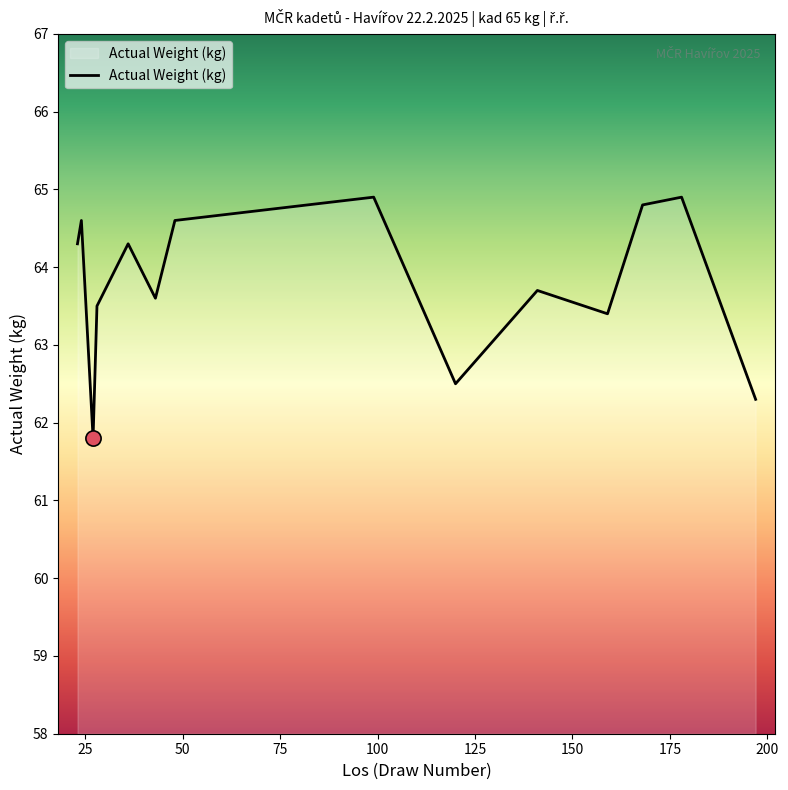

What is the difference between the maximum and minimum values?

3.1